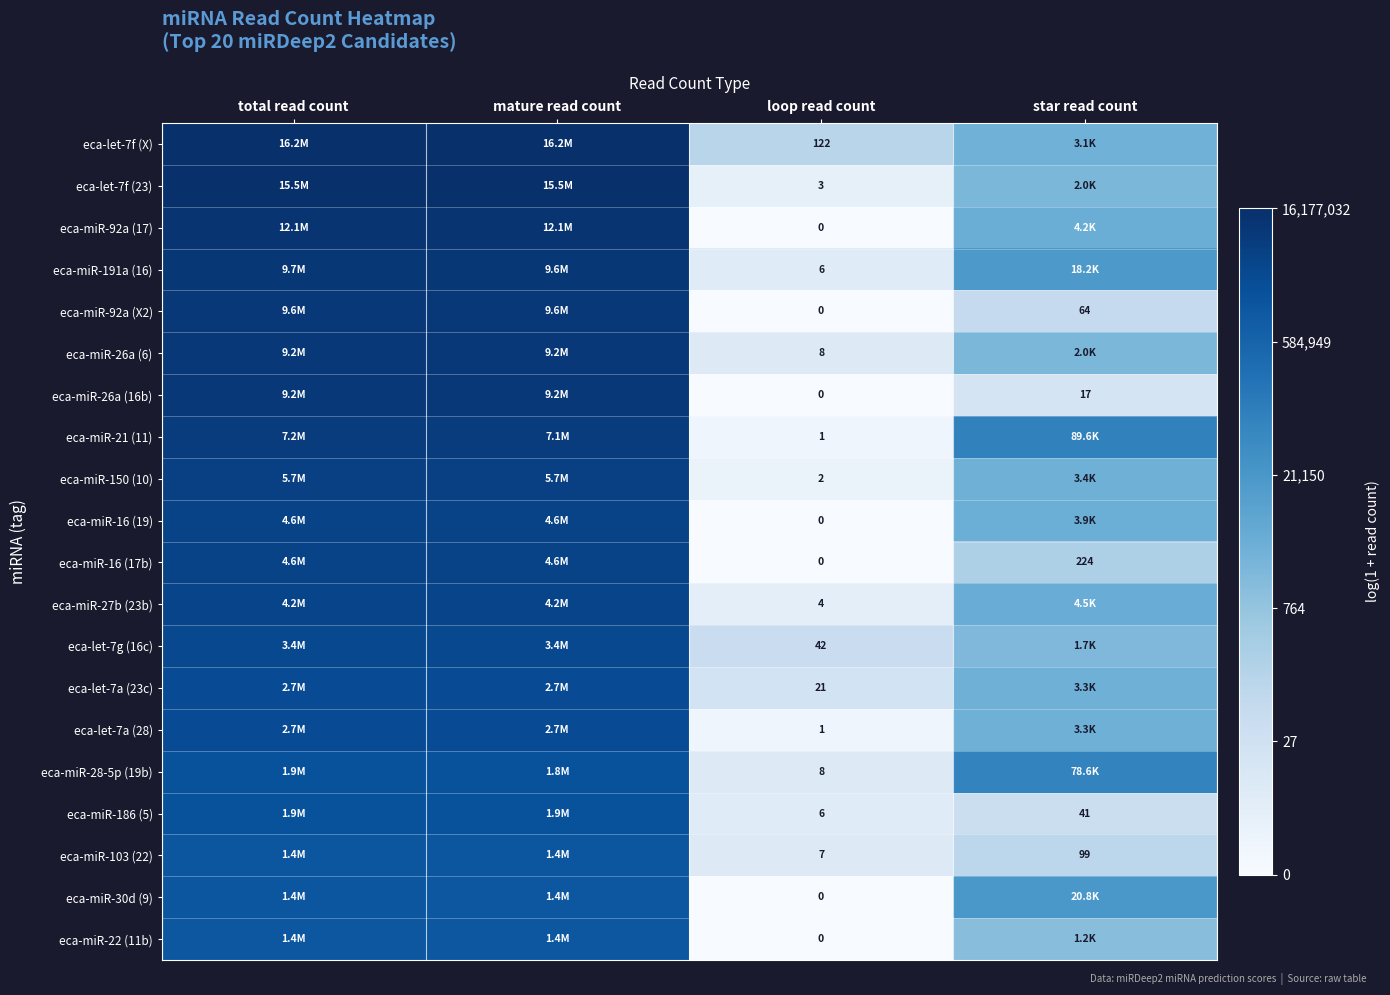

Which series has the largest total across all categories?

eca-let-7f (X)